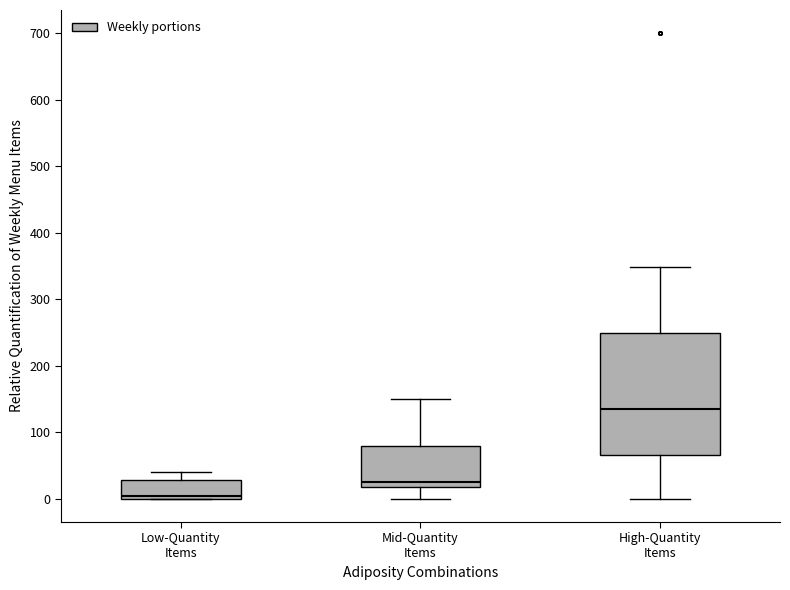

Reading left to right, read every box against the y-axis: the position of its median line, the range the box covers, and the ends of its whiskers. The values are not printed on the chart, so give them approximately, as read against the axis.

Low-Quantity Items: median 0 (just above the box's lower edge), box 0 to 30, whiskers 0 to 40
Mid-Quantity Items: median 20 (just above the box's lower edge), box 20 to 80, whiskers 0 to 150
High-Quantity Items: median 140, box 70 to 250, whiskers 0 to 350